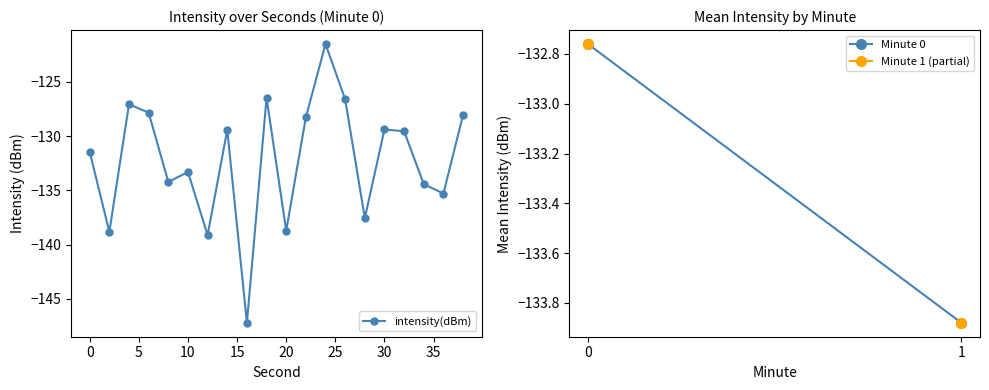

What is the average value?

-132.2